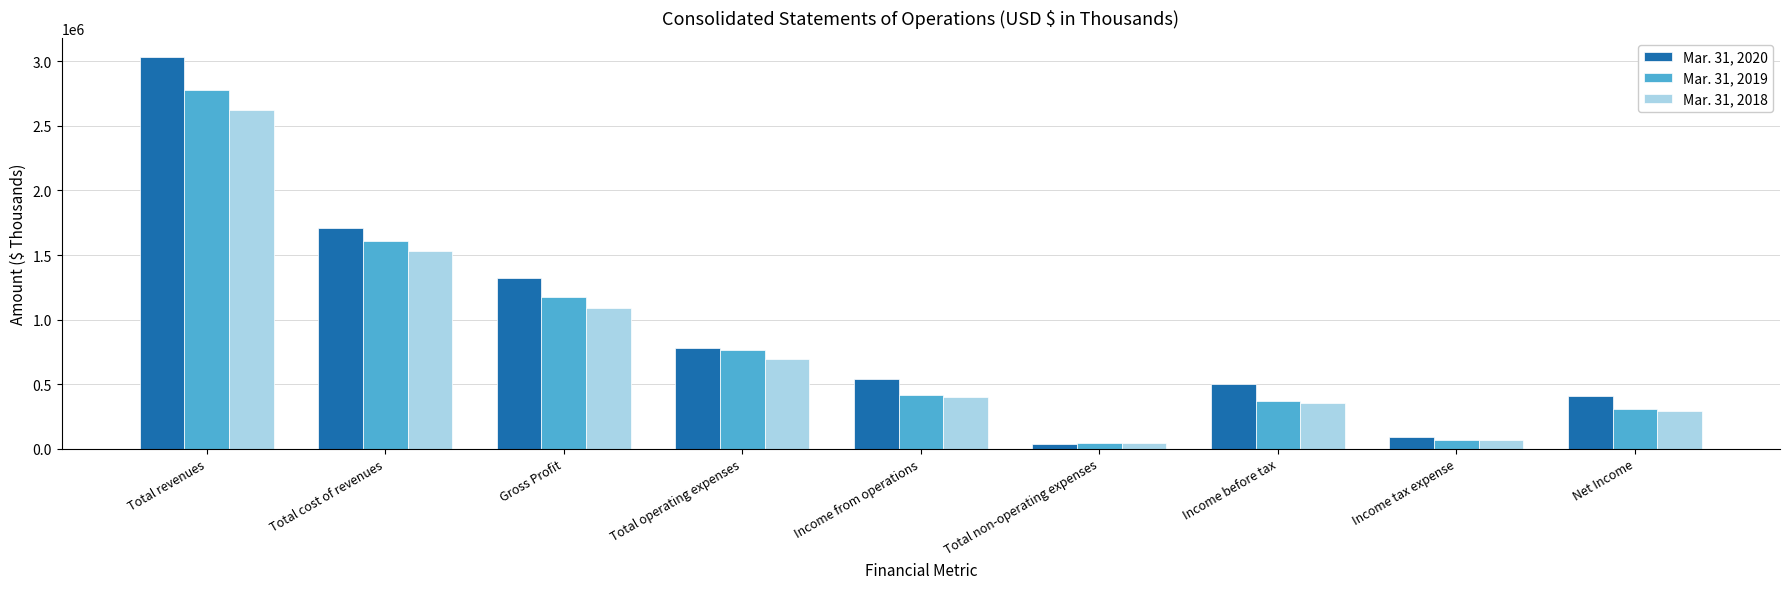

At Total revenues, list the series in order from smallest to largest.

Mar. 31, 2018, Mar. 31, 2019, Mar. 31, 2020